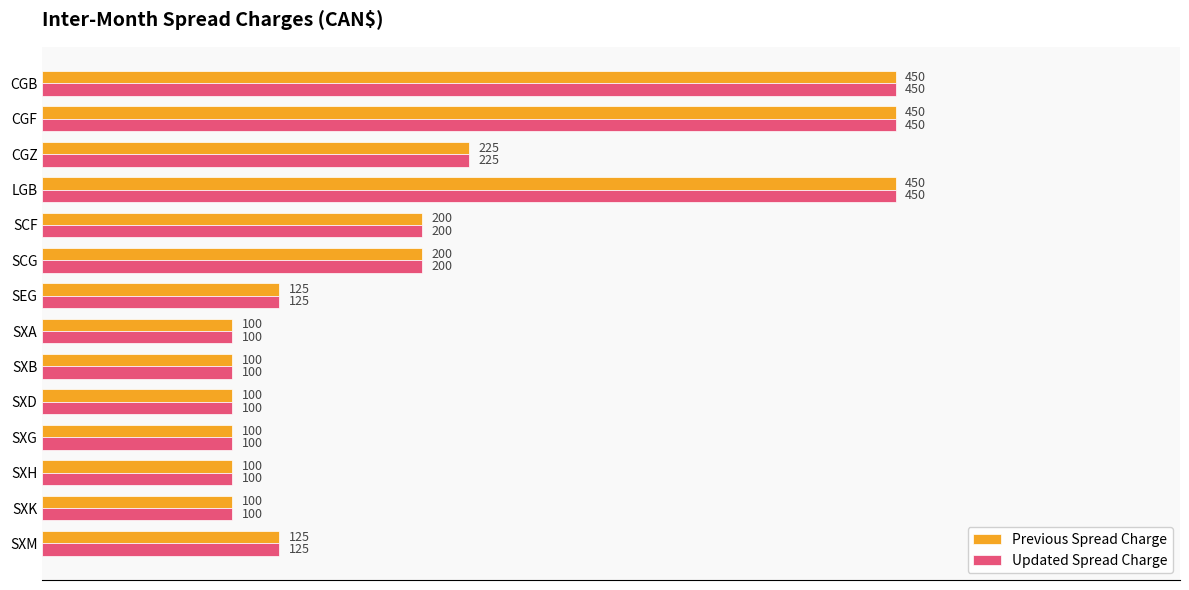

The Previous Spread Charge series shows 225 at CGZ. True or false?

True